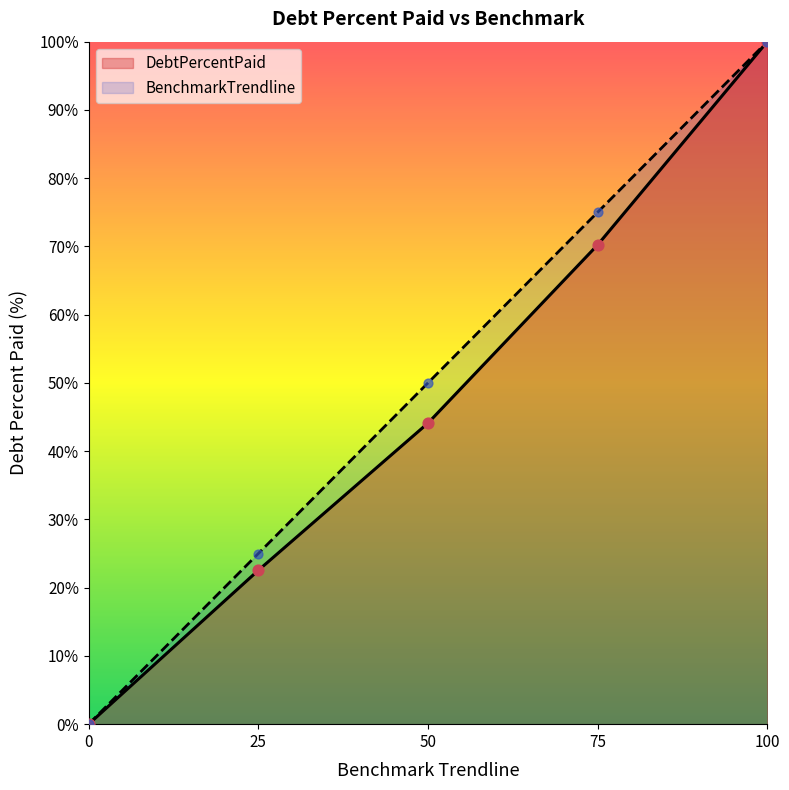

What are all the series names shown in the legend?

DebtPercentPaid, BenchmarkTrendline